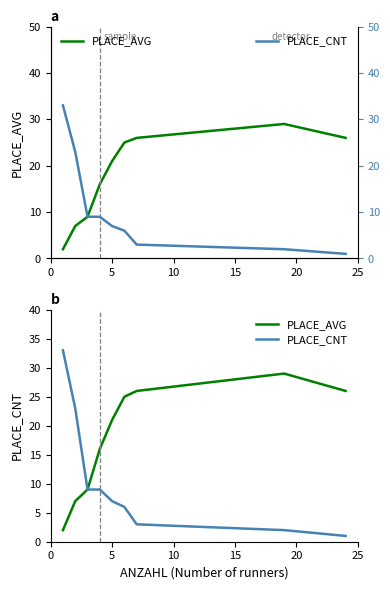

What is the greatest value displayed?

33